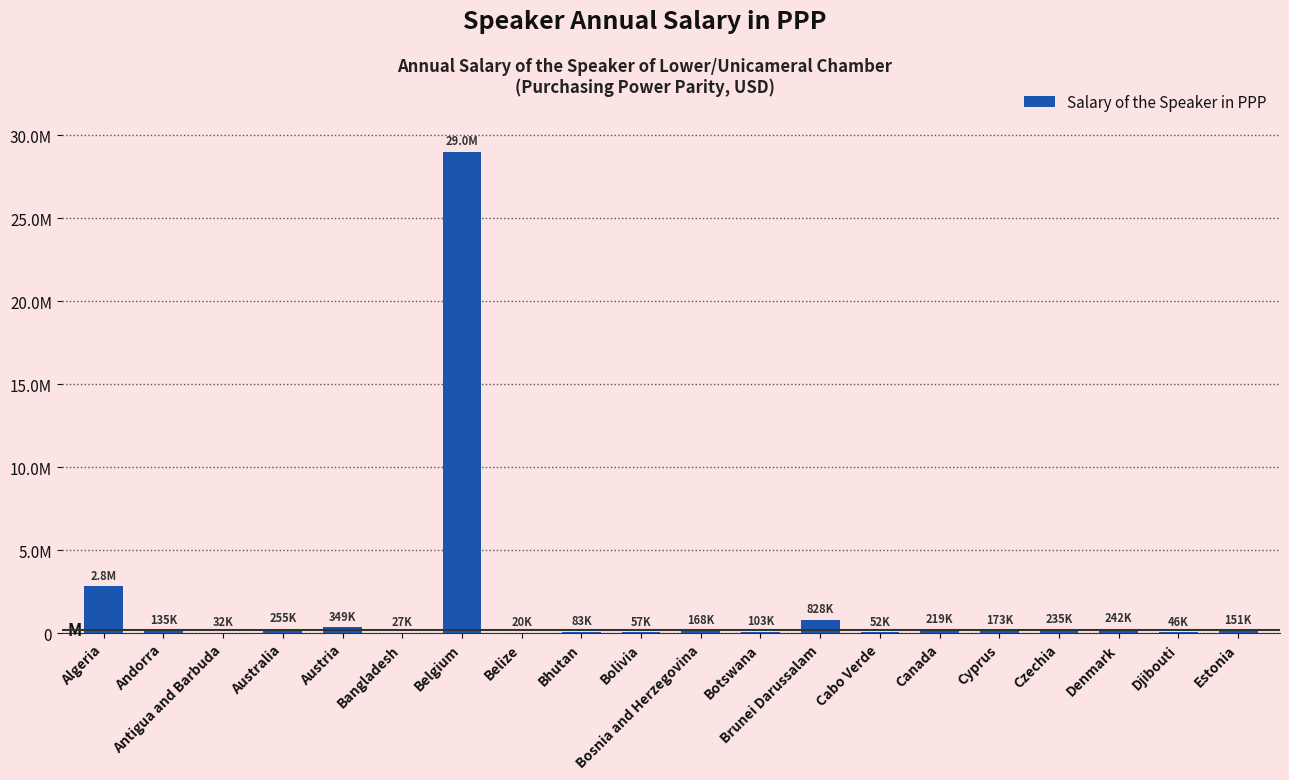

At which label does the data first exceed 168152?

Algeria